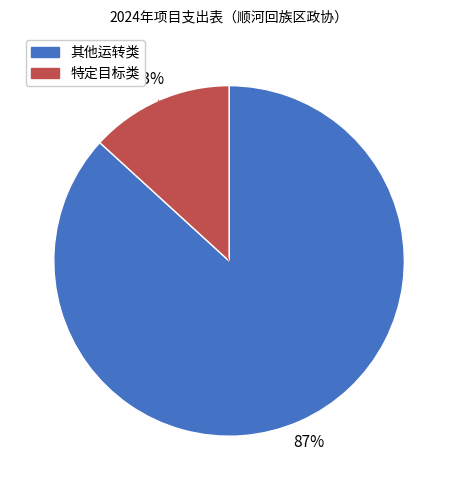

Count the number of slices in the pie.

2